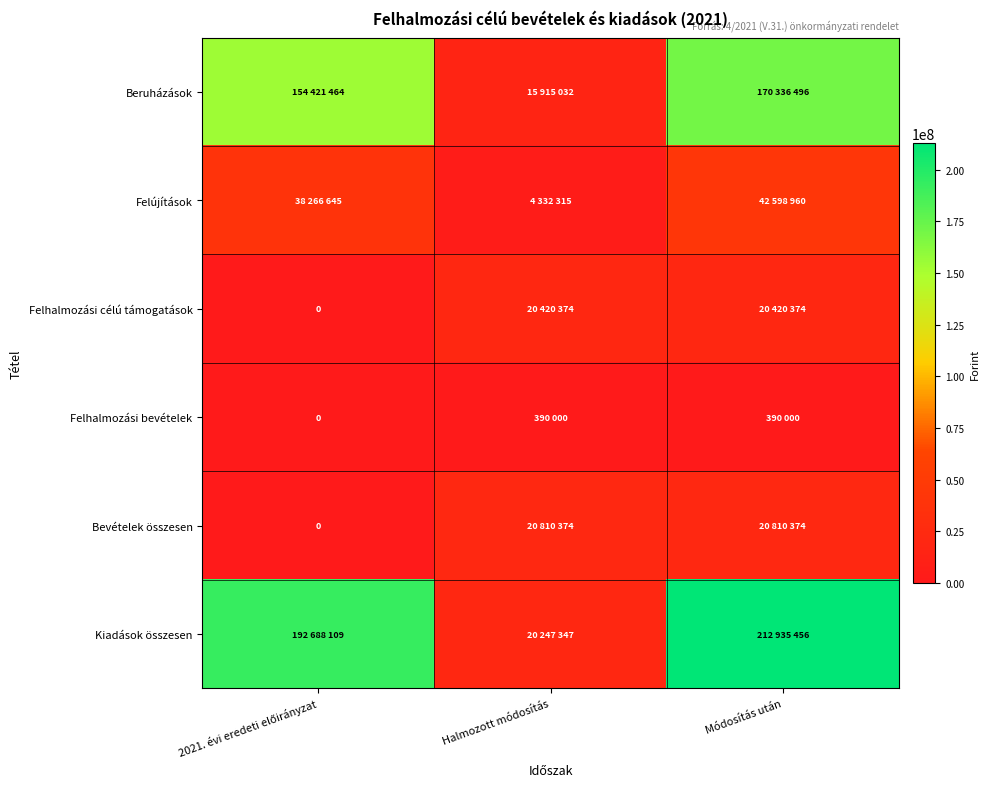

Count the Felhalmozási célú támogatások values in the range 0 to 20420374.

3